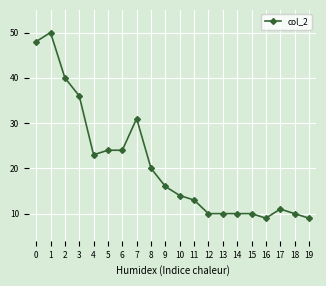

What is the average value?

21